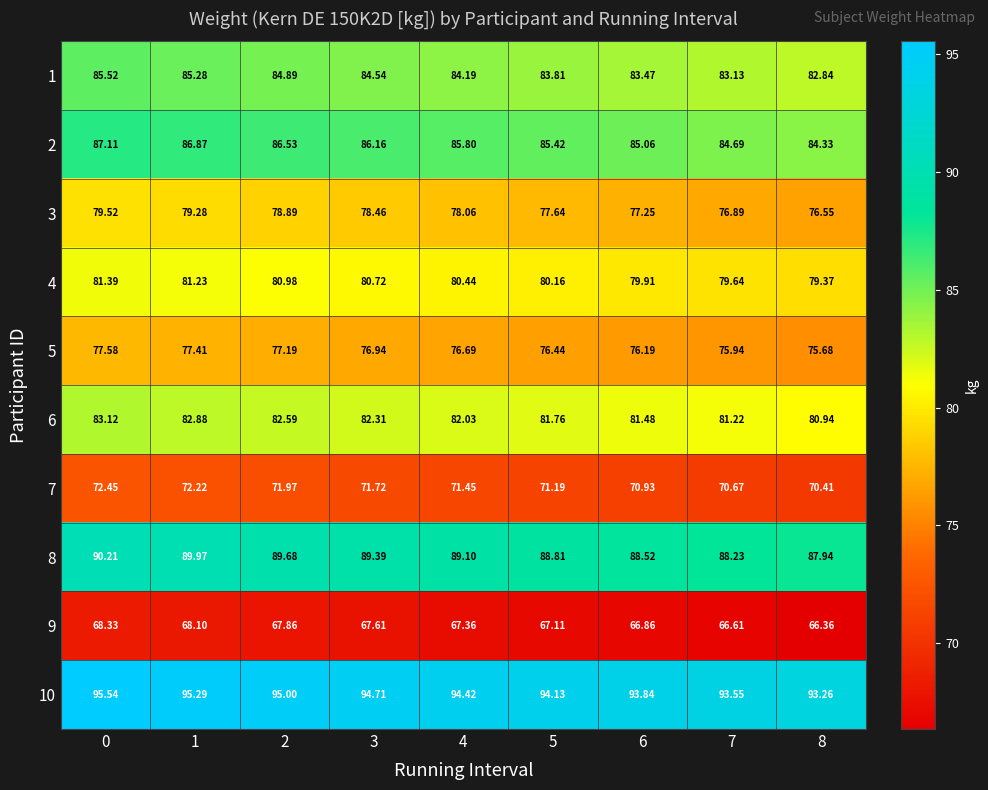

Is the value of 9 at 1 greater than the value of 5 at 7?

No